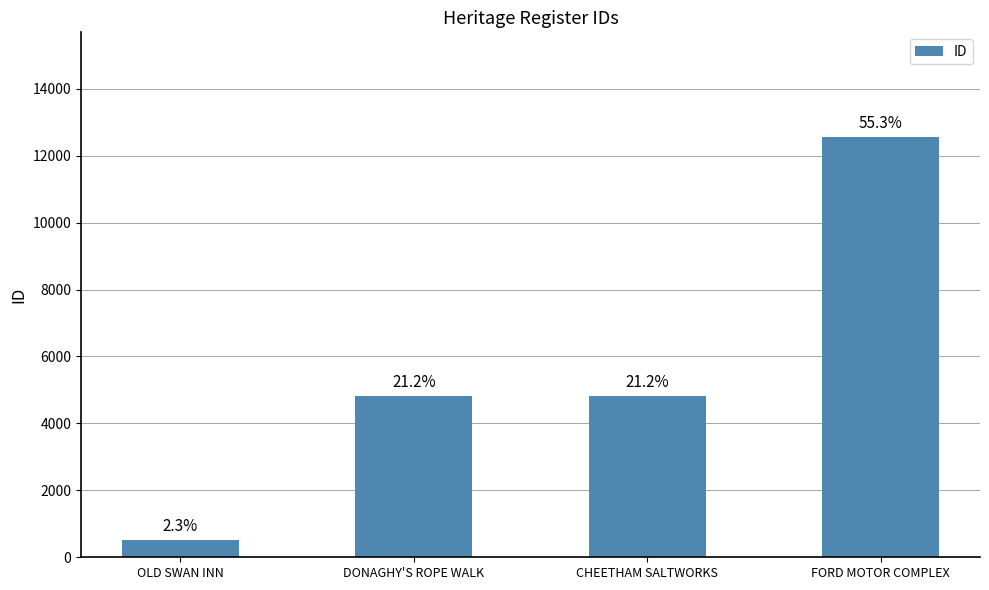

How many bars are there in total?

4